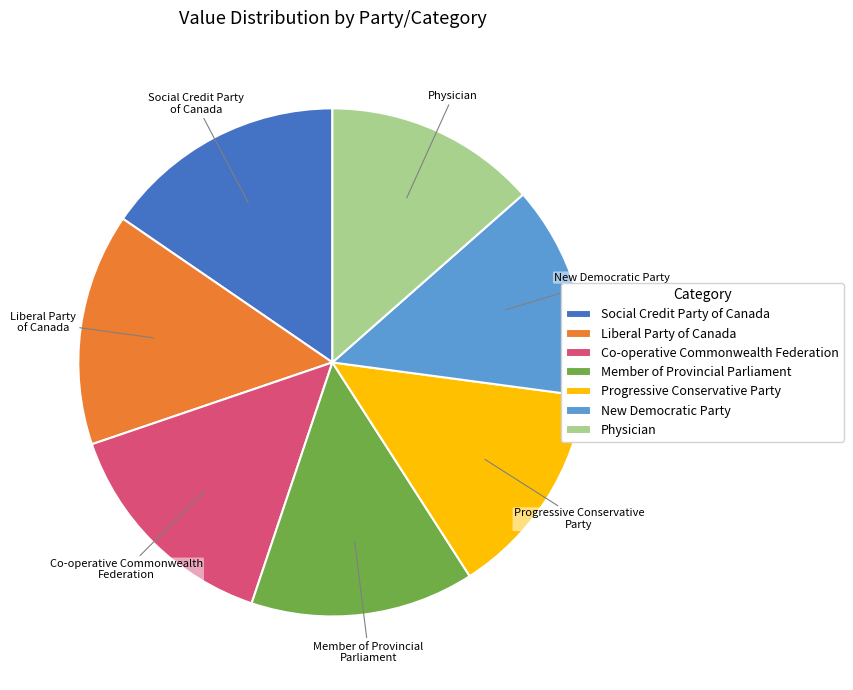

Combined, do Member of Provincial Parliament and Co-operative Commonwealth Federation account for over 50%?

No